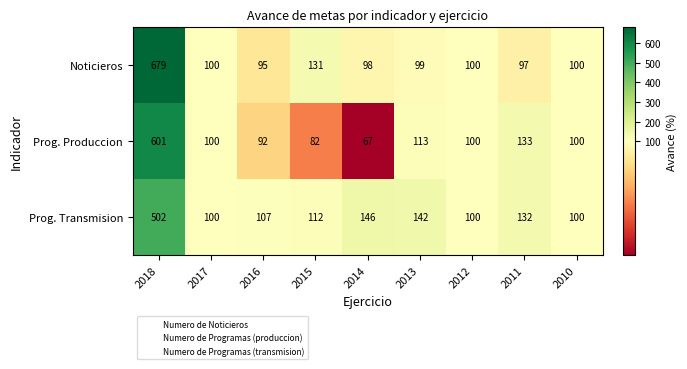

What is the difference between the maximum and minimum values in the Prog. Produccion series?

534